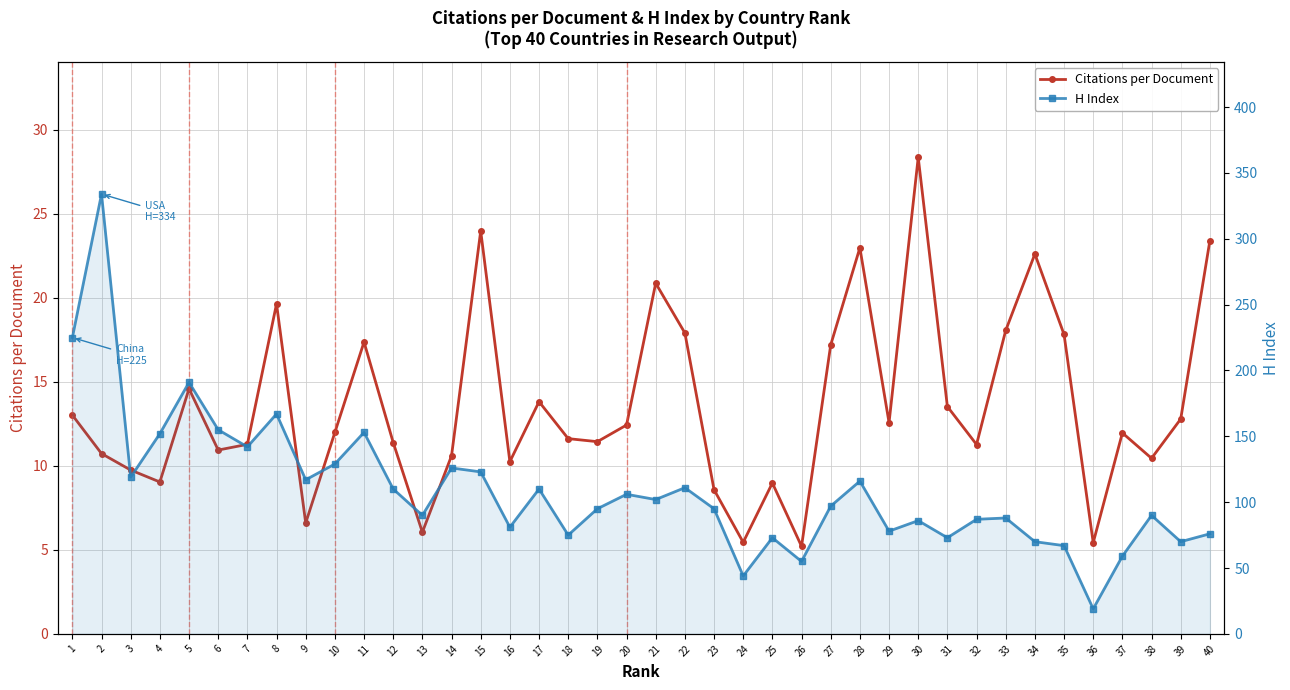

At which category does H Index reach its first local valley?

3